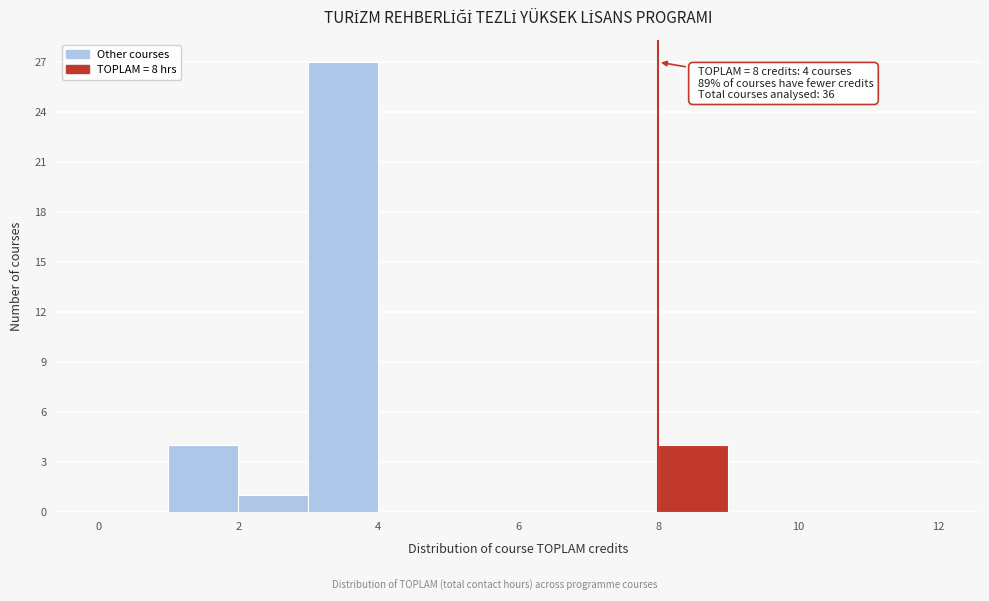

Which range on the x-axis has the tallest bar?

3 to 4